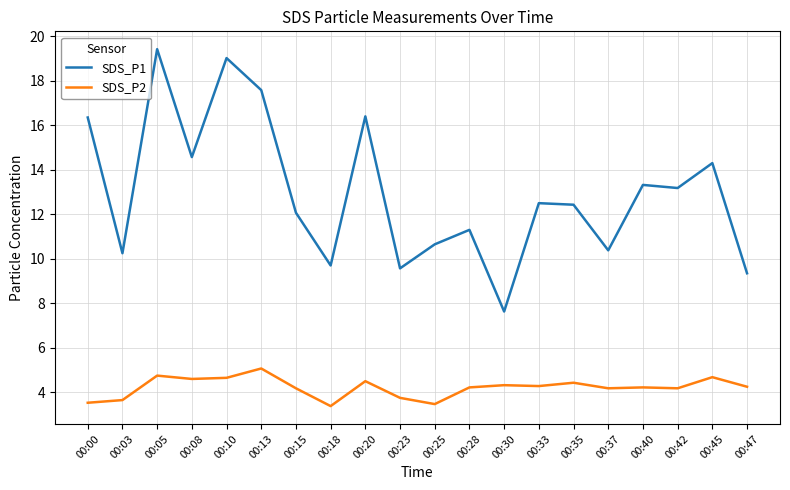

Is it true that SDS_P2 equals 4.4 at 00:35?

True